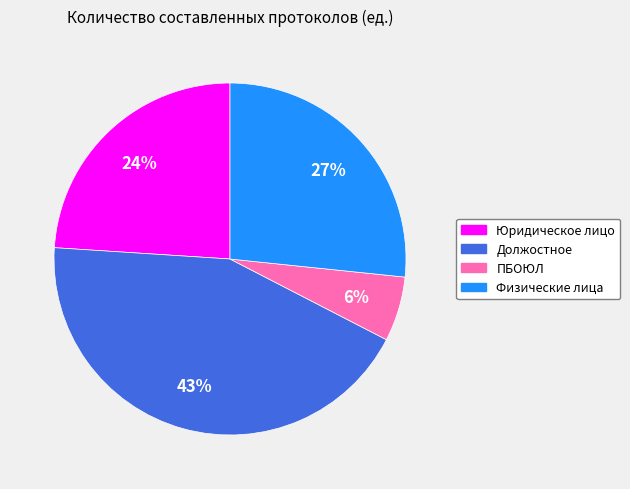

Is the sum of Физические лица and Юридическое лицо greater than half?

Yes